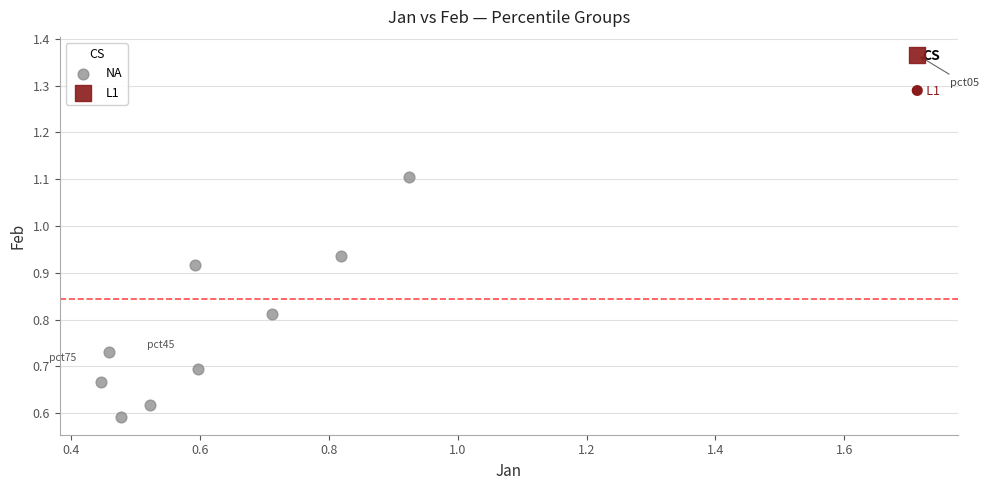

What are all the series names shown in the legend?

NA, L1